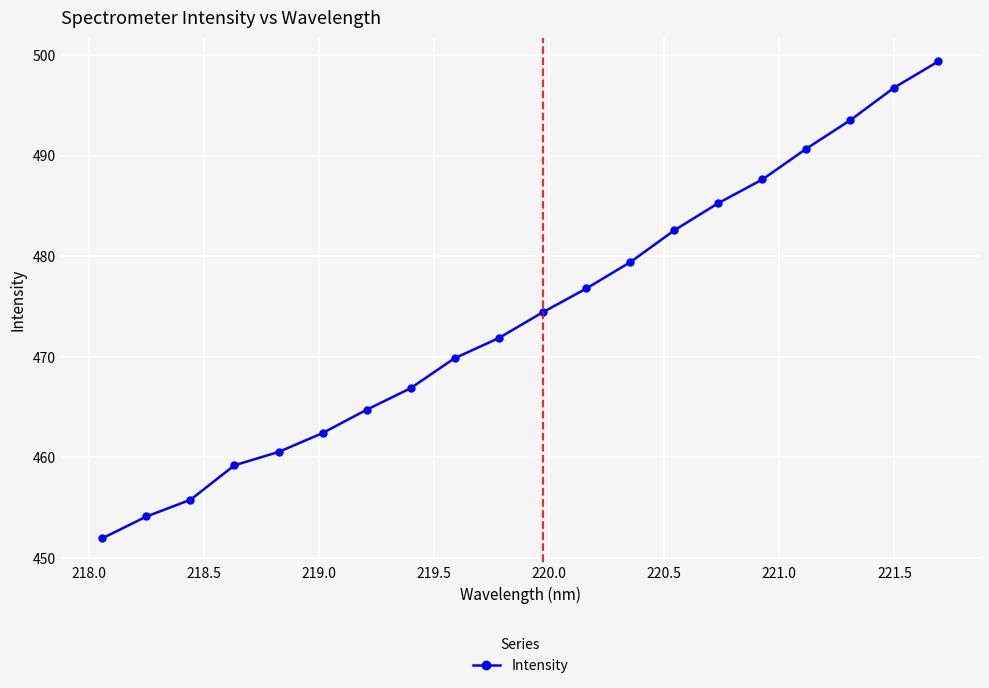

What is the difference between the maximum and second lowest values?

45.3